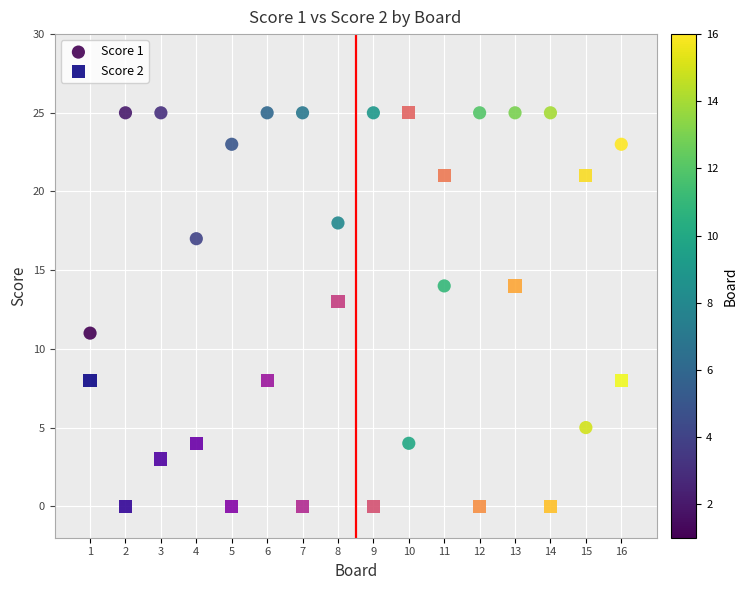

What are all the series names shown in the legend?

Score 1, Score 2